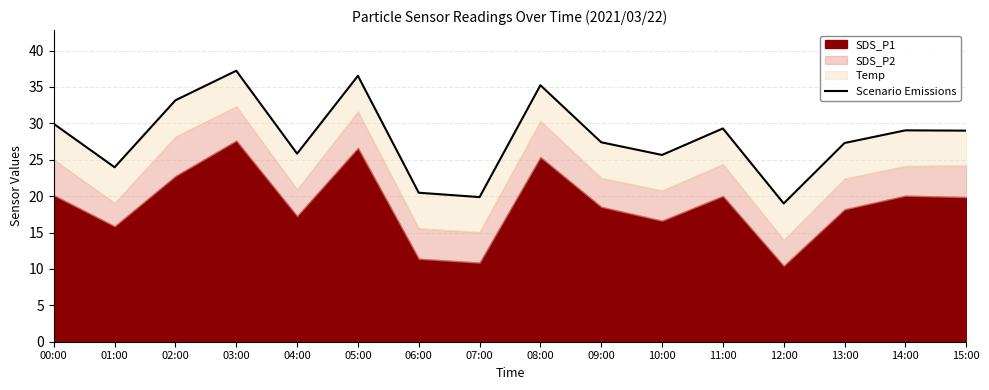

What is the label of the 4th point from the right?

12:00